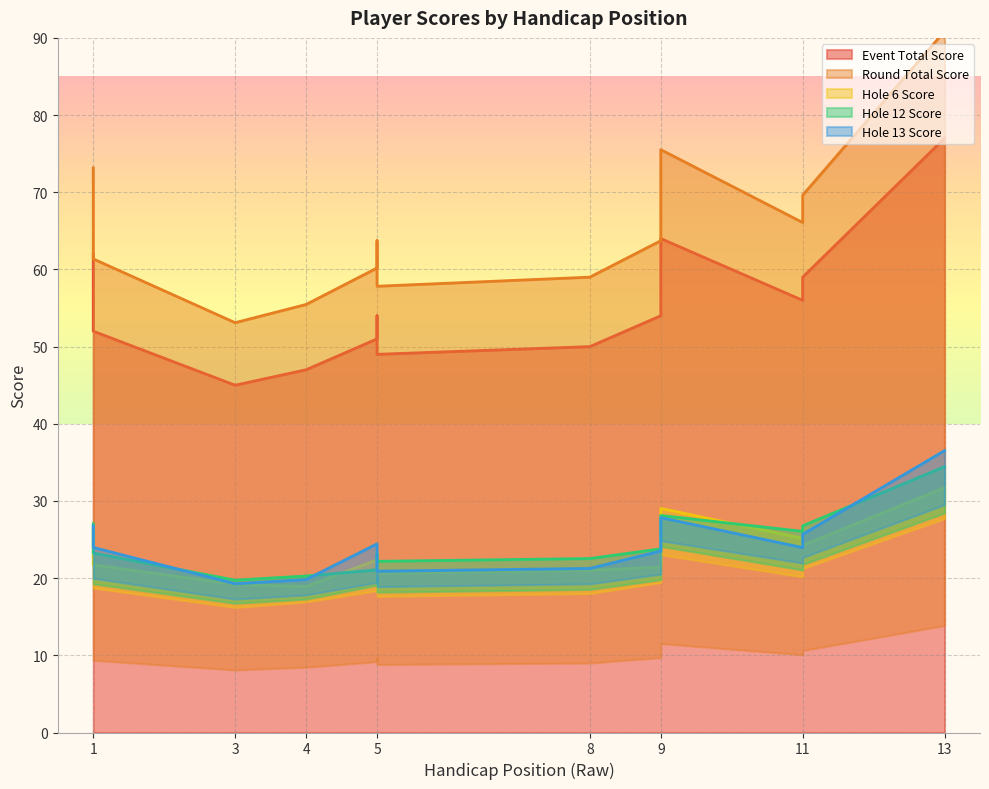

List the series in order of their peak value, lowest first.

hole_6, hole_12, hole_13, event_total_score, round_total_score